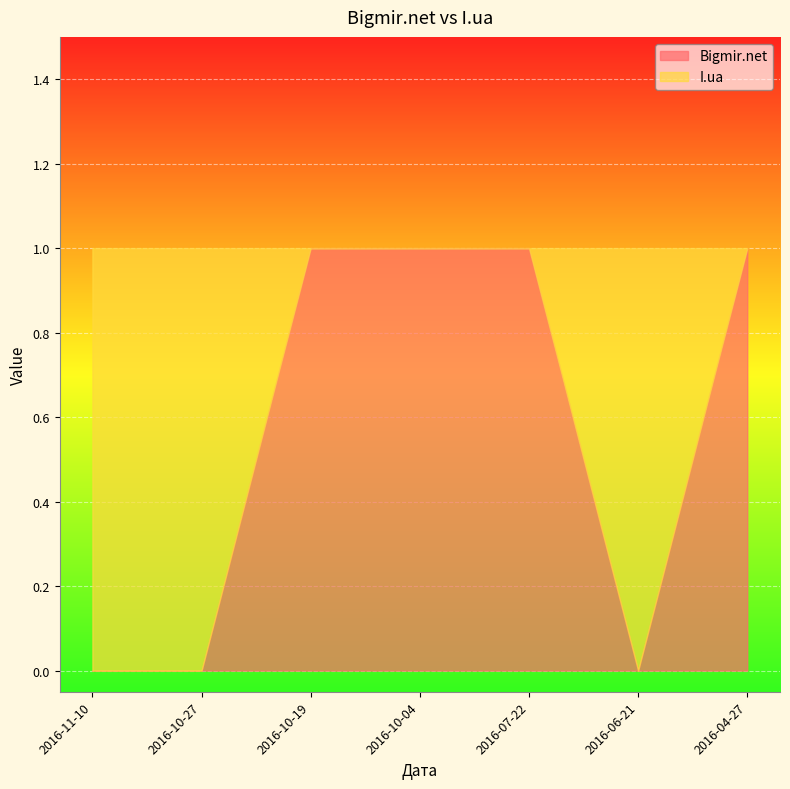

How many times do Bigmir.net and I.ua cross each other?

3